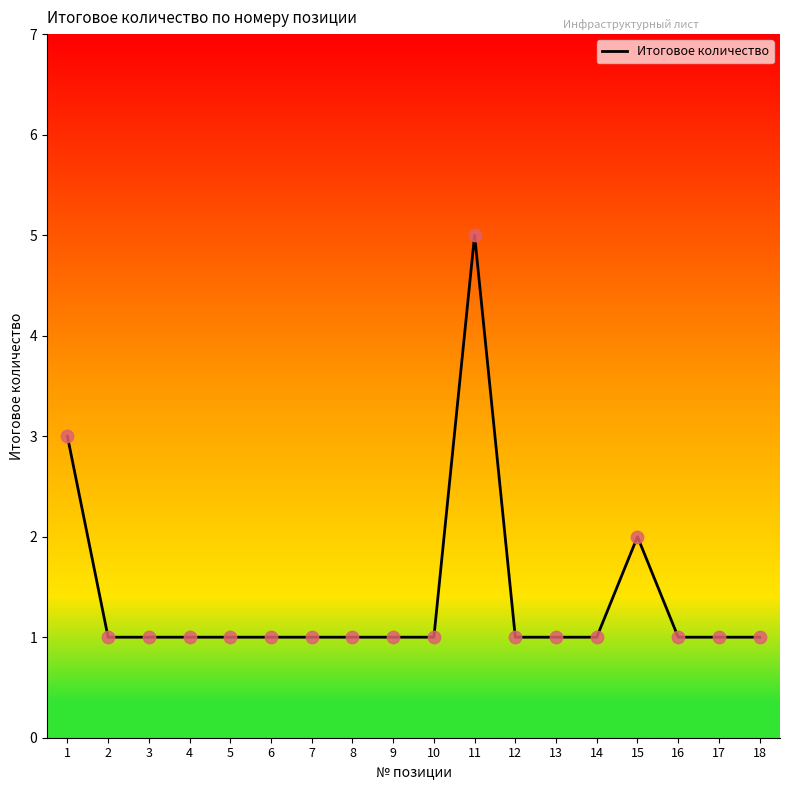

Which has a higher value, 9 or 15?

15